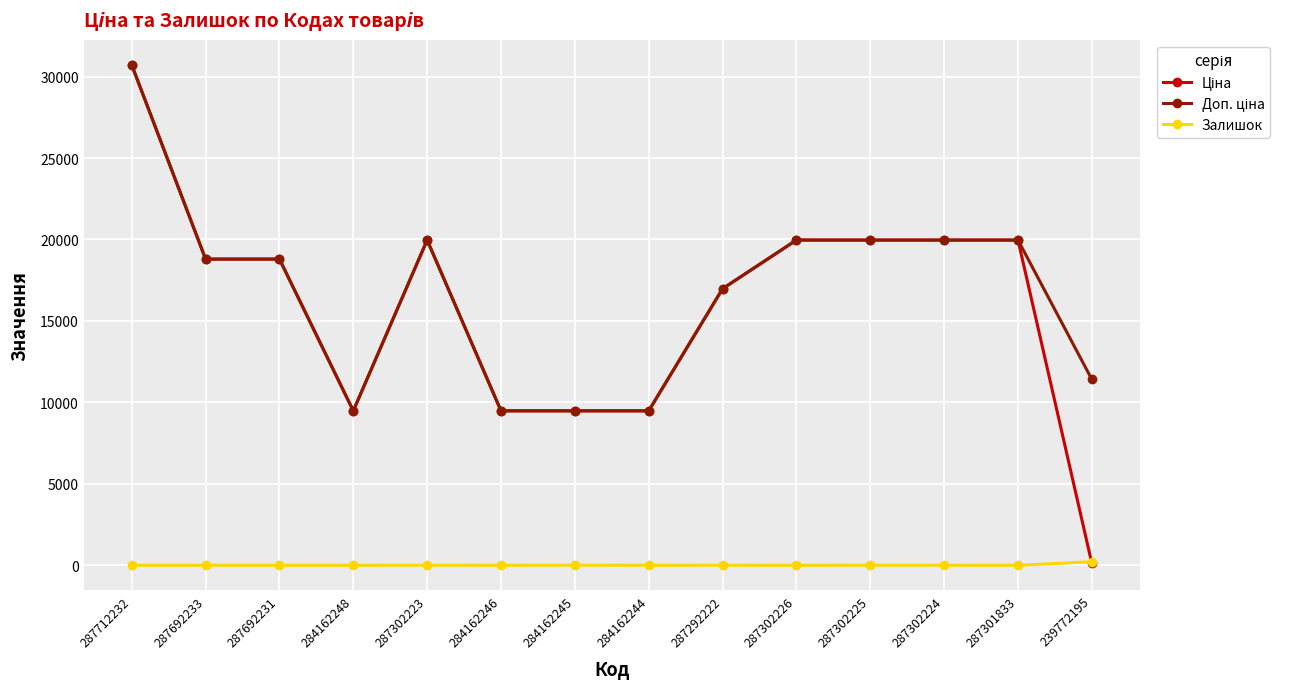

True or false: Залишок has a value of 0.0 at 287301833.

True